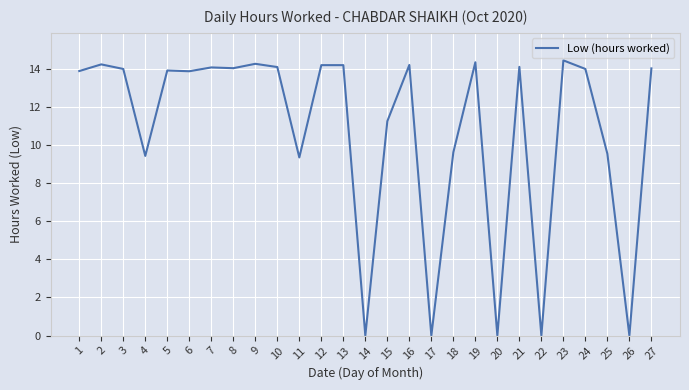

The value at 23 is 14.4. True or false?

True